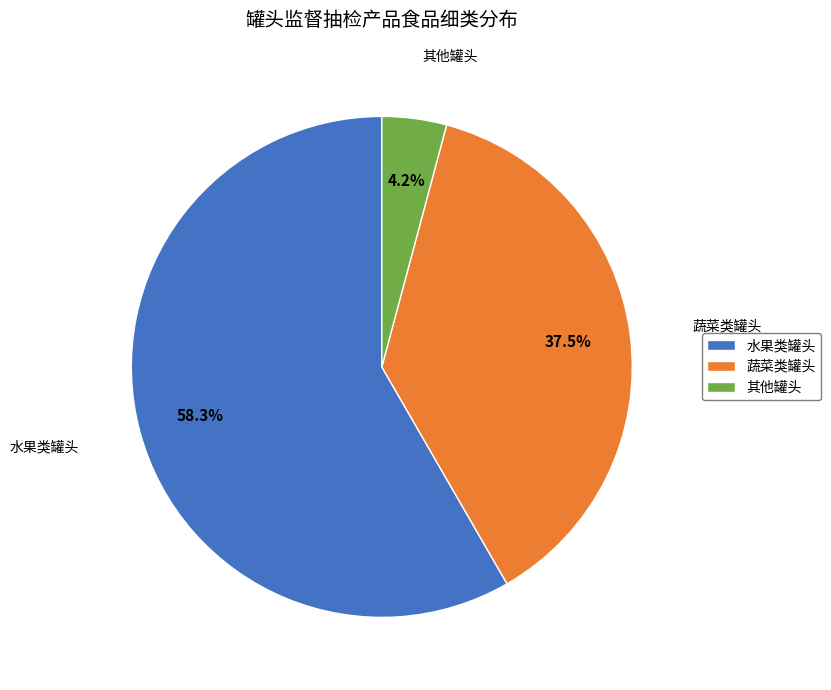

Which slice is the largest?

水果类罐头